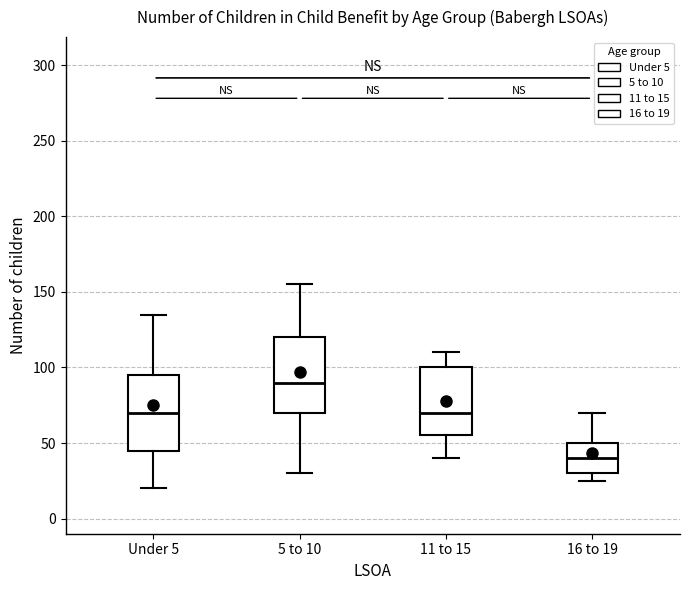

Where does the median line of the box for 11 to 15 sit on the y-axis? The values are not printed on the chart, so give them approximately, as read against the axis.

70